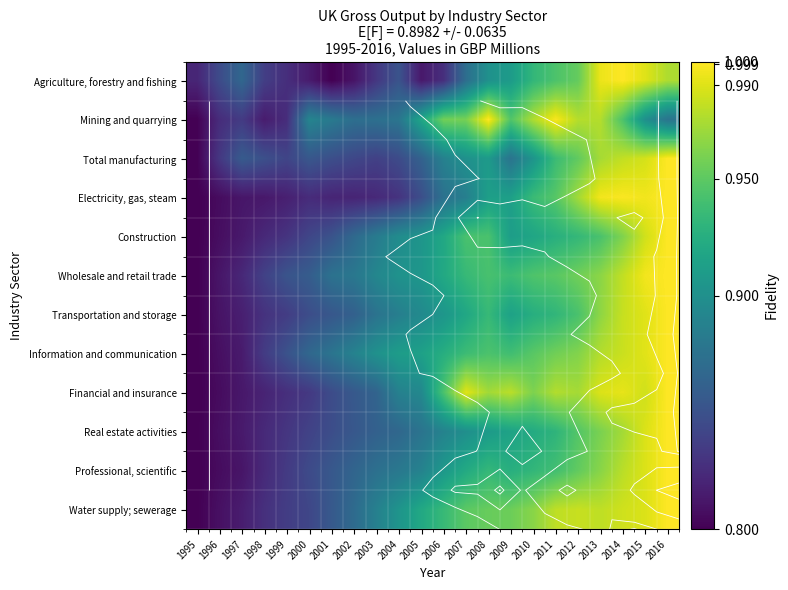

Is it true that Real estate activities equals 1.3 at 2011?

False